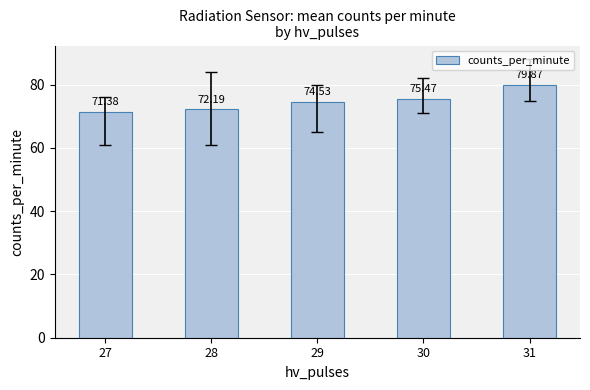

Rank the categories by value from lowest to highest.

27, 28, 29, 30, 31